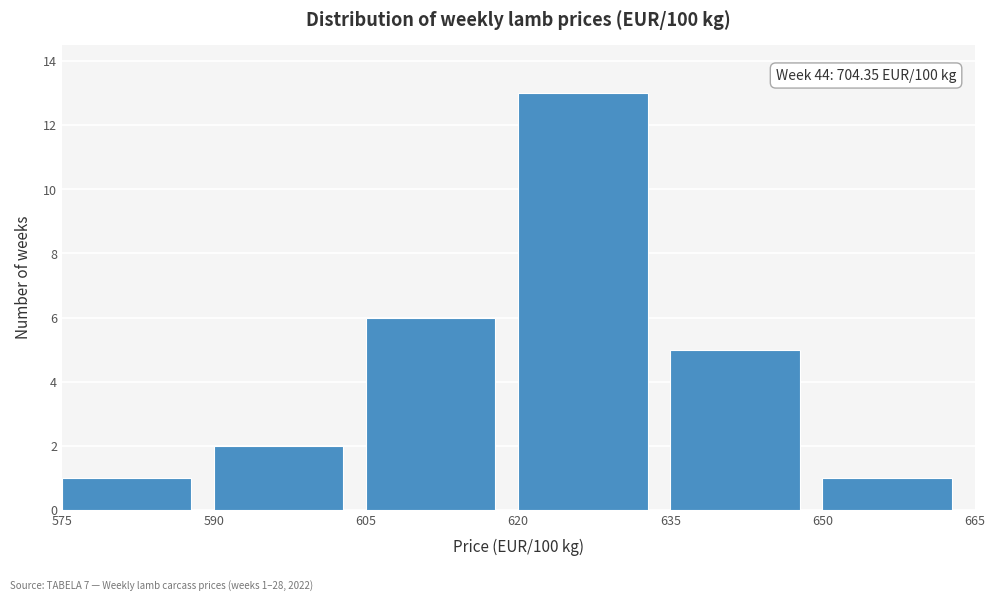

Which range on the x-axis has the tallest bar?

620 to 635